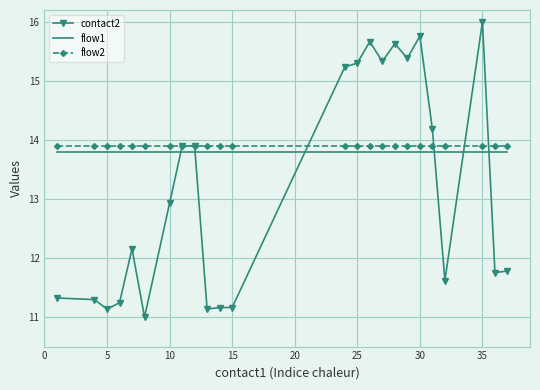

True or false: flow2 and flow1 cross at least once.

False